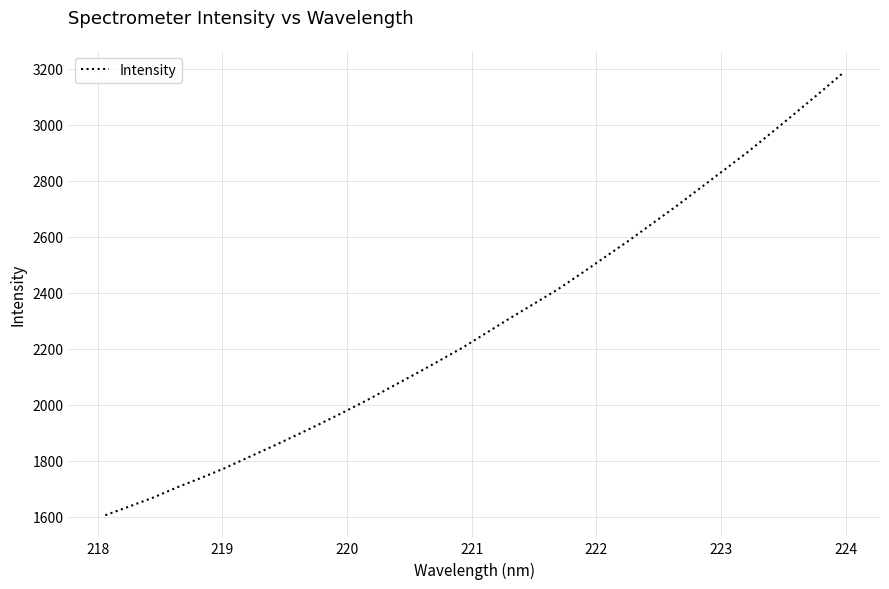

What is the difference between the maximum and minimum values?

1580.8